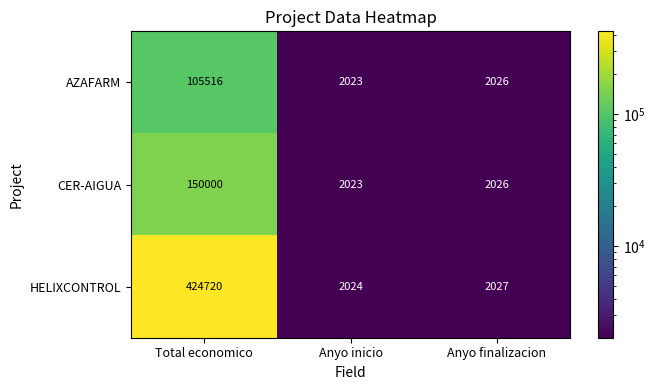

How many distinct data groups are displayed?

3